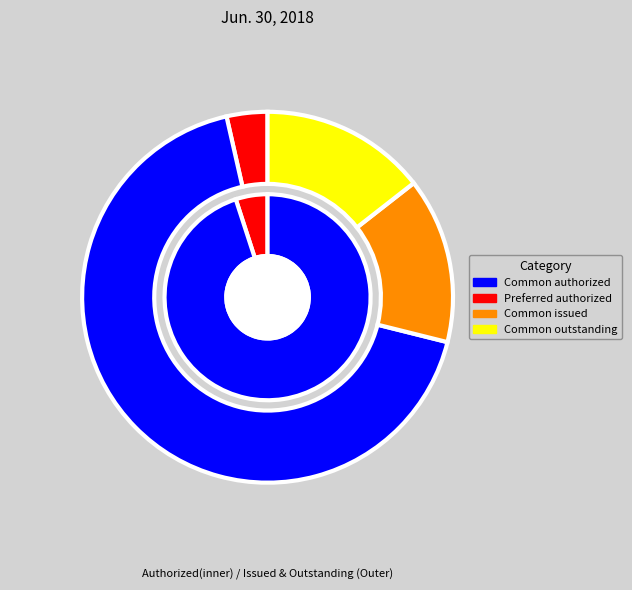

How many slices are in this pie chart?

4